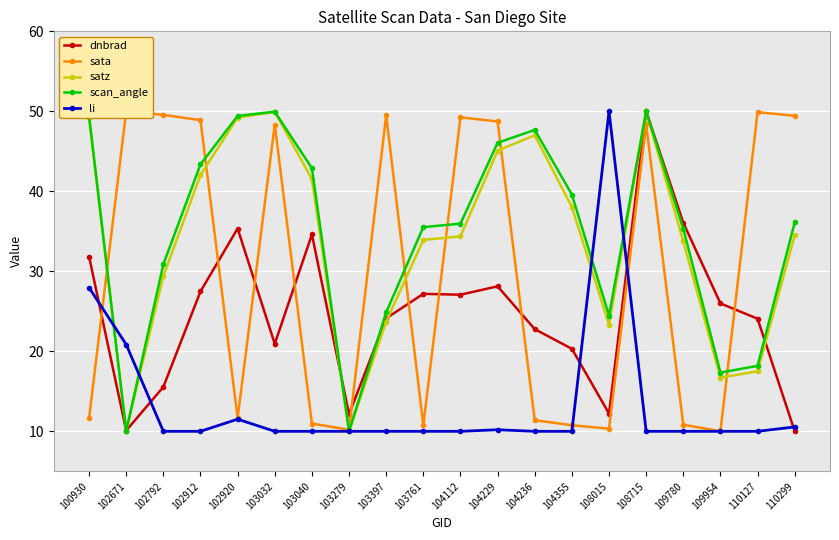

How many lines are shown in the chart?

5